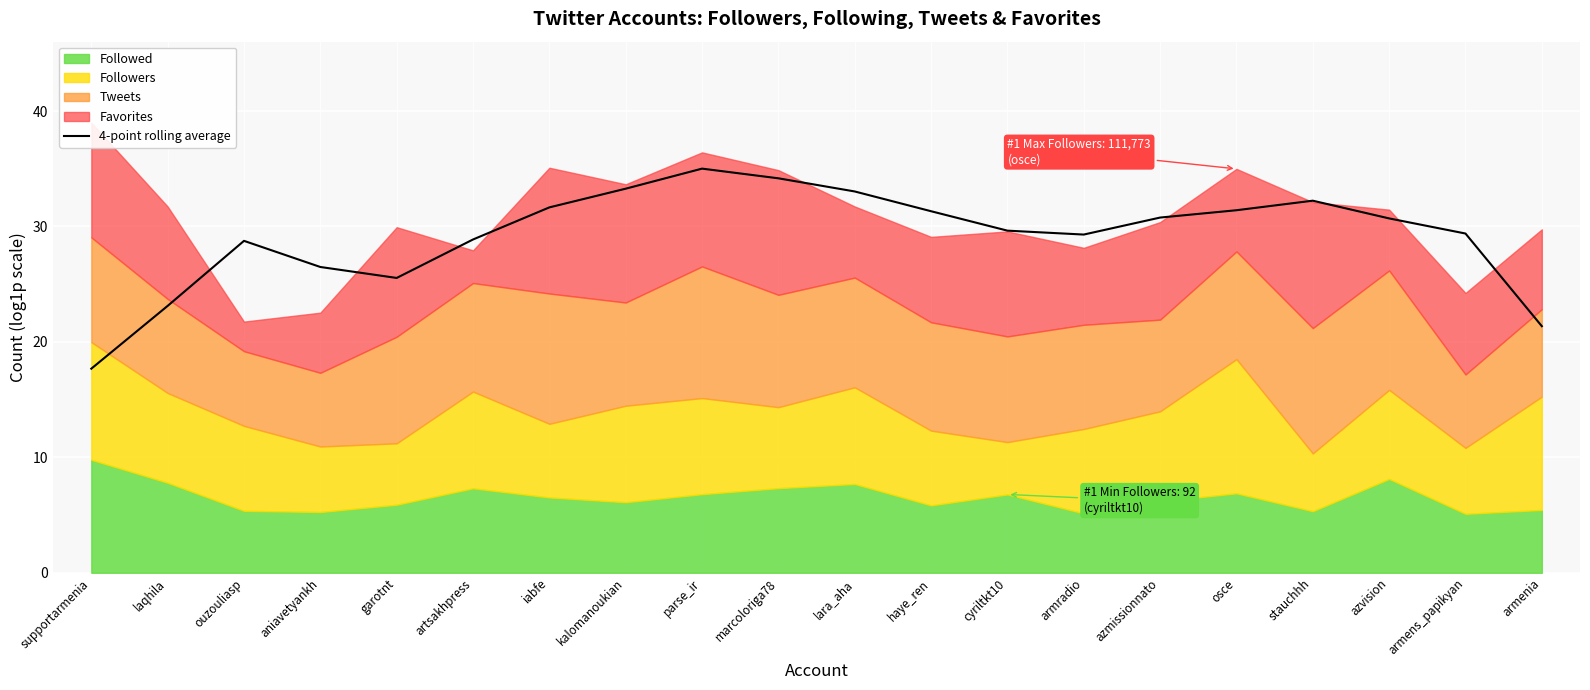

How many data points are less than 30?

10